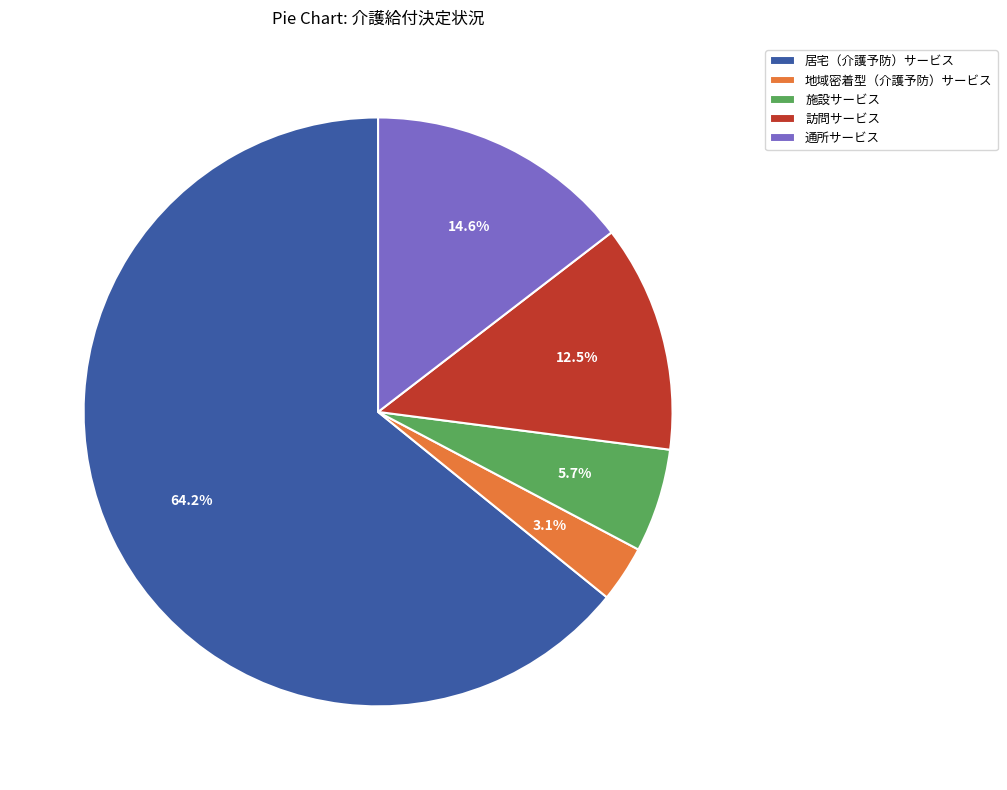

How much of the chart is everything except 施設サービス?

94.3%